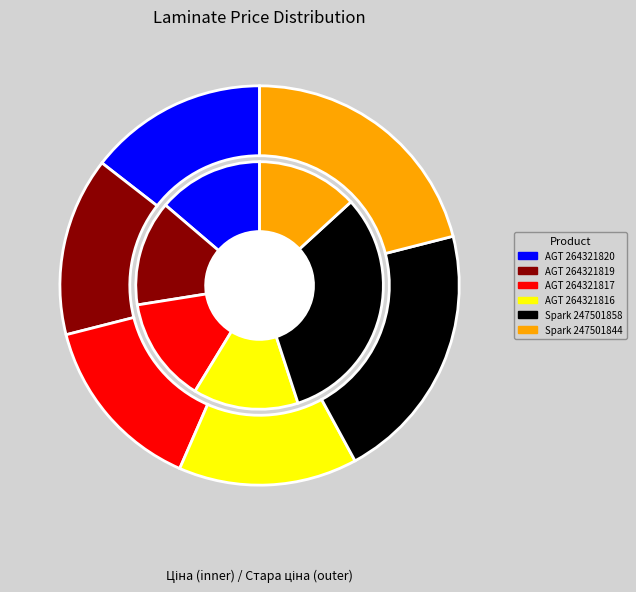

Is it true that Laminate AGT Armonia Slim (264321817) is 14% of the pie?

True